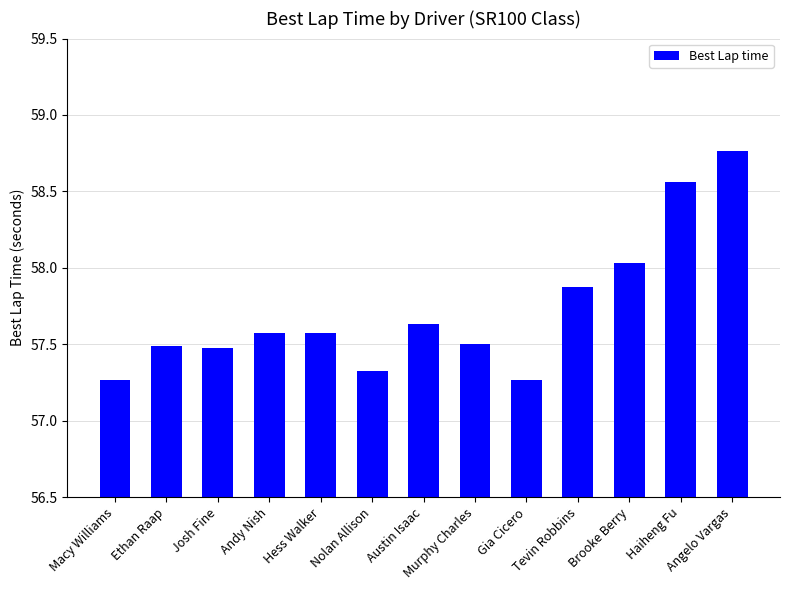

The chart shows a value of 22.8 at Macy Williams. True or false?

False